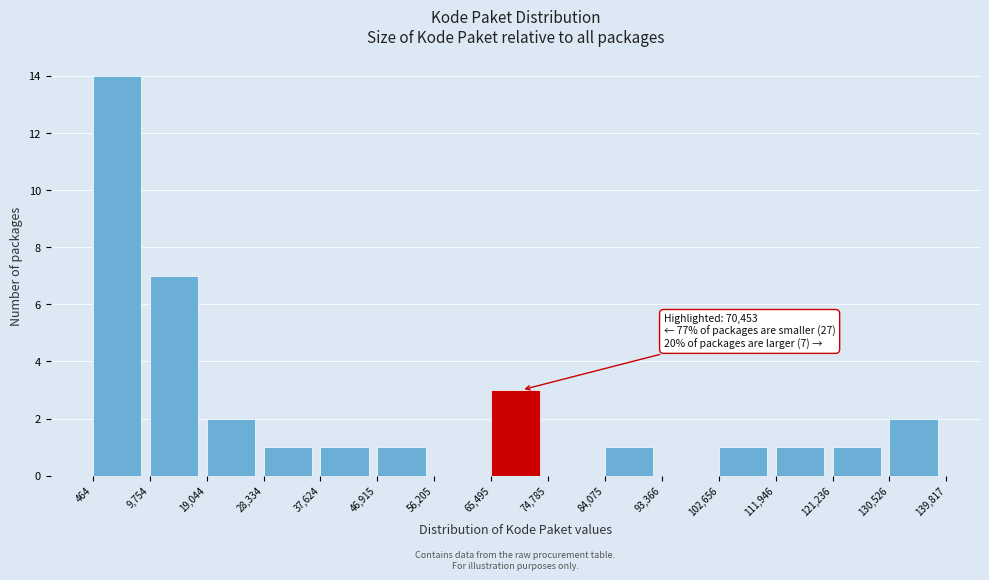

Over which range of the x-axis is the bar tallest?

464 to 9,754